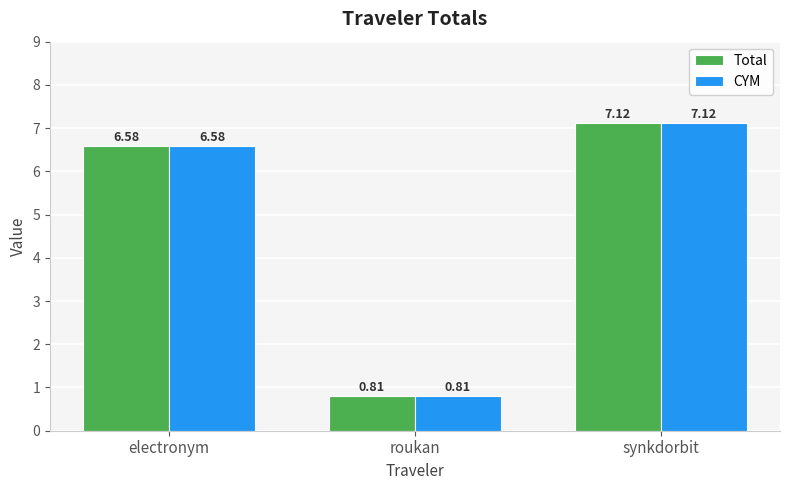

Which category has the lowest value across all series?

roukan